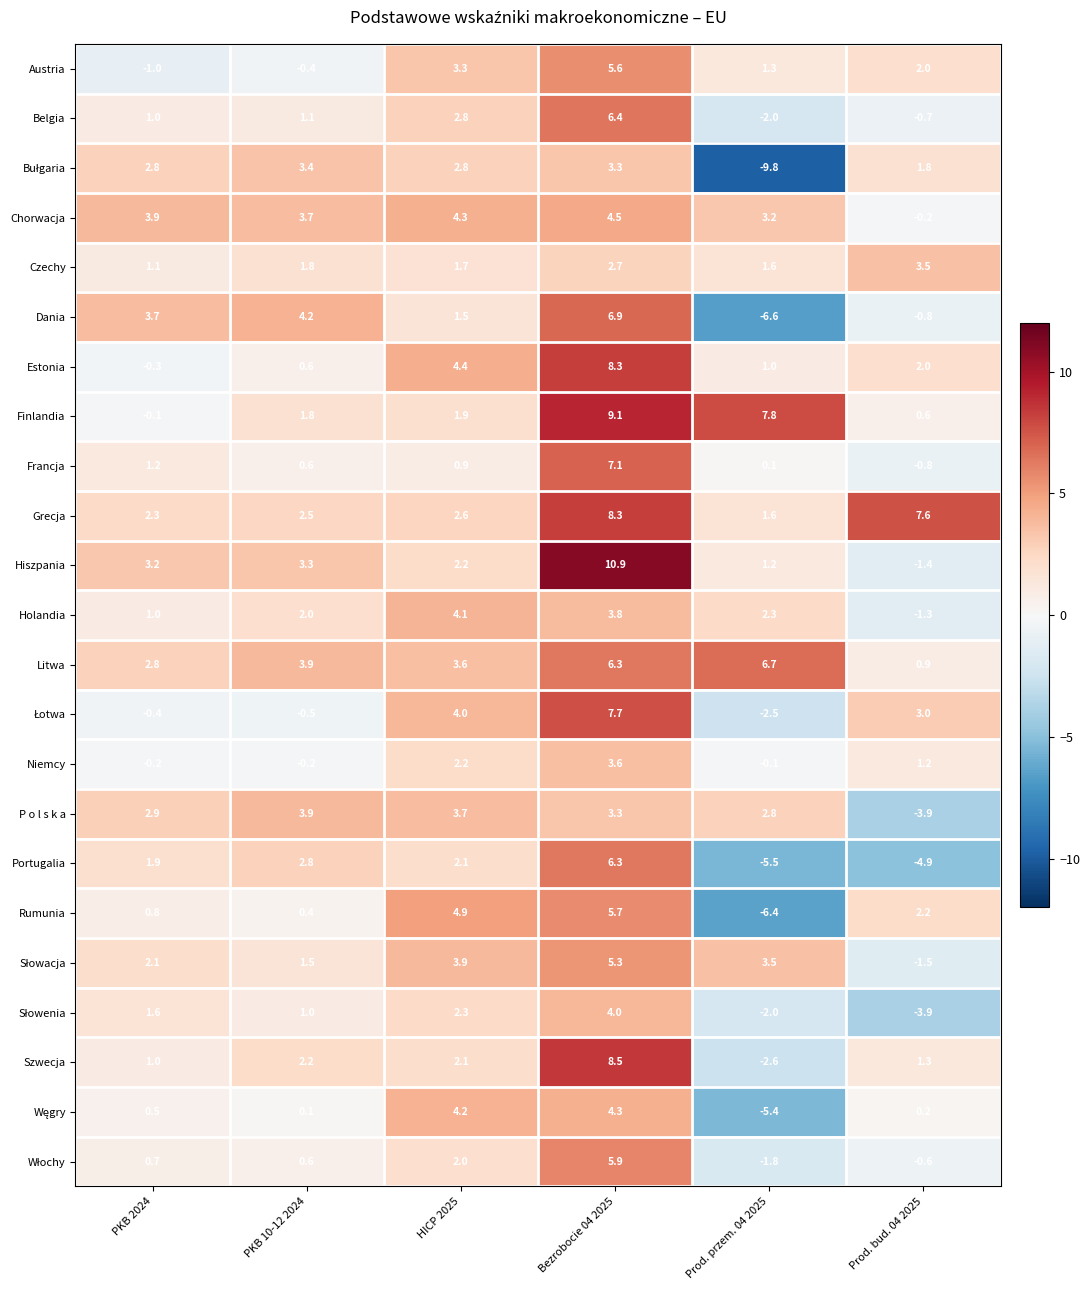

Is it true that Rumunia equals 2.2 at Prod. bud. 04 2025?

True